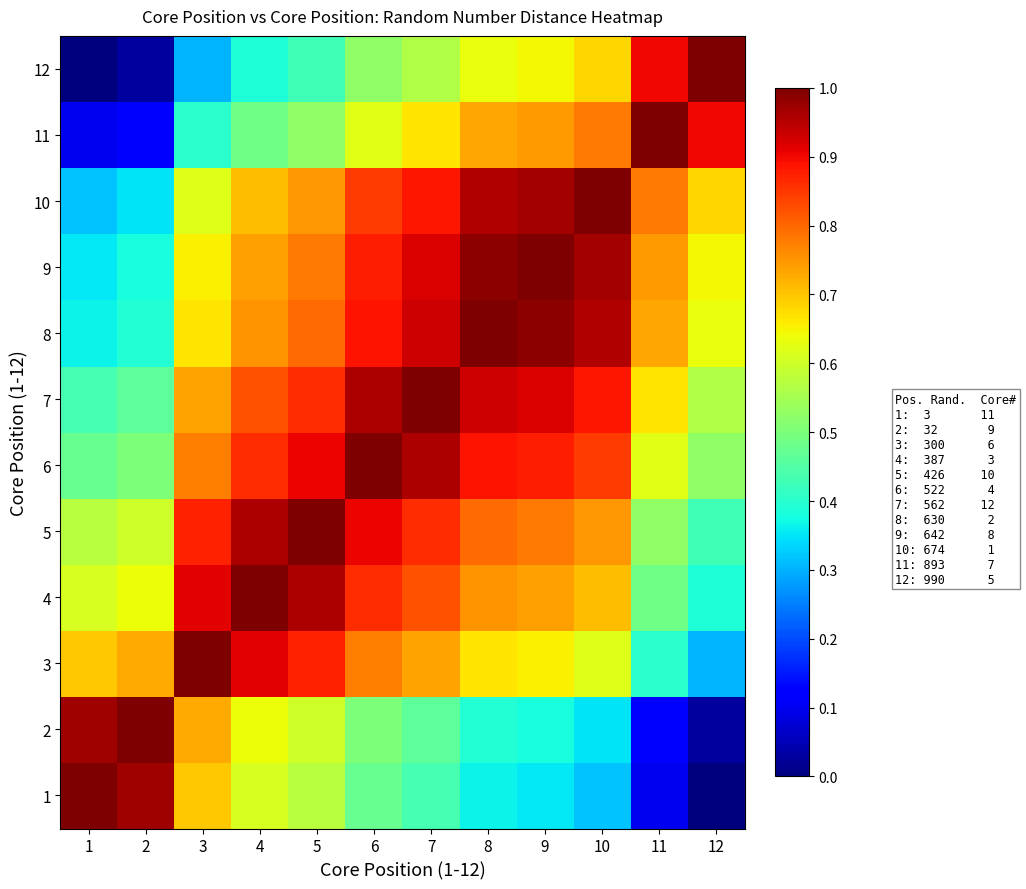

Rank the series at 10 from highest to lowest value.

10, 9, 8, 7, 6, 11, 5, 4, 12, 3, 2, 1